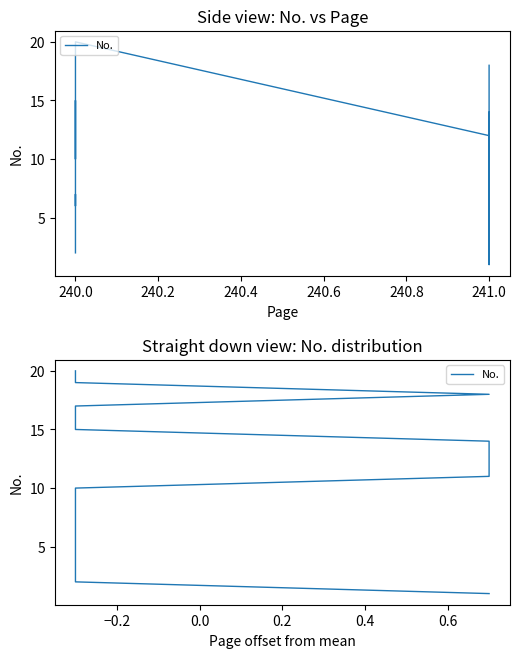

How many lines are shown in the chart?

1